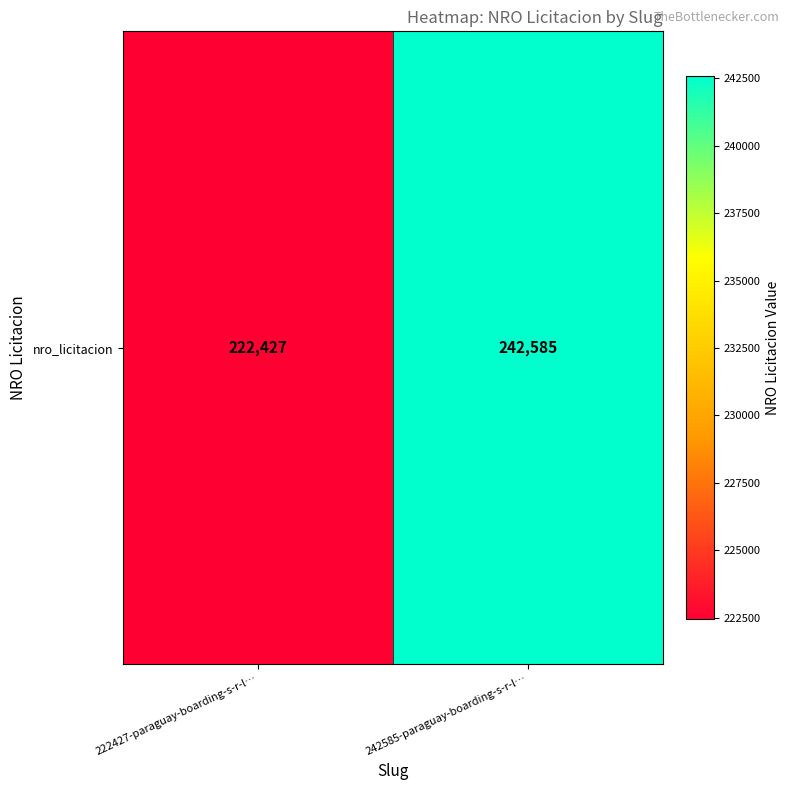

Reading left to right, what are all the values shown in this chart?

222427	242585